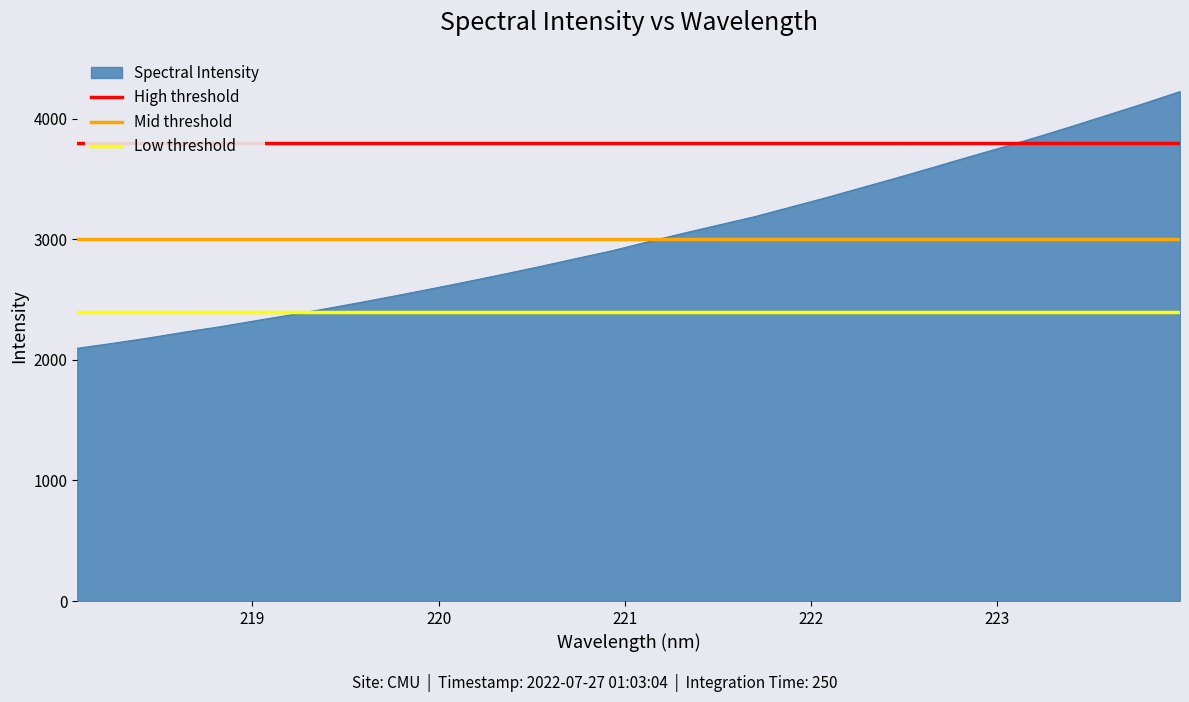

What is the highest value of the Spectral Intensity series?

4224.4